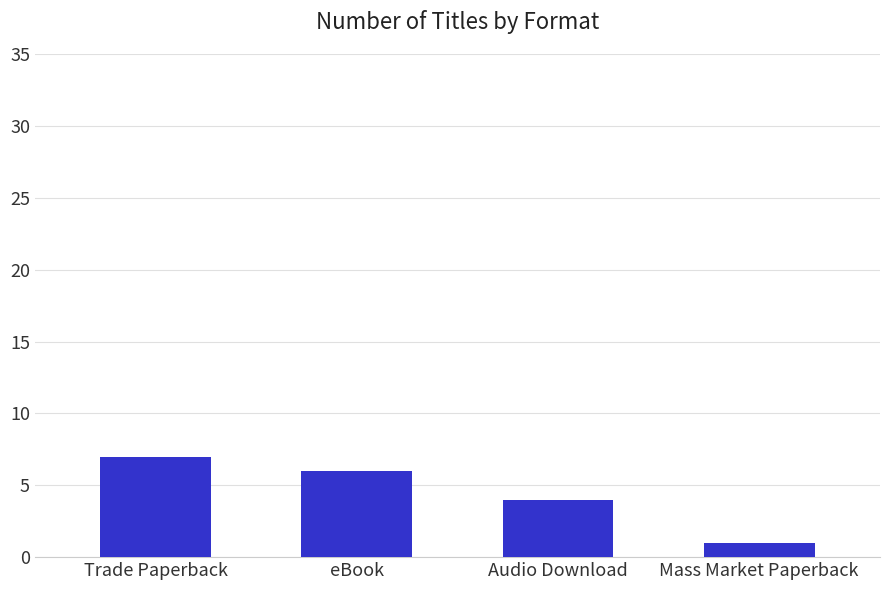

What is the difference between the values at Audio Download and Trade Paperback?

3